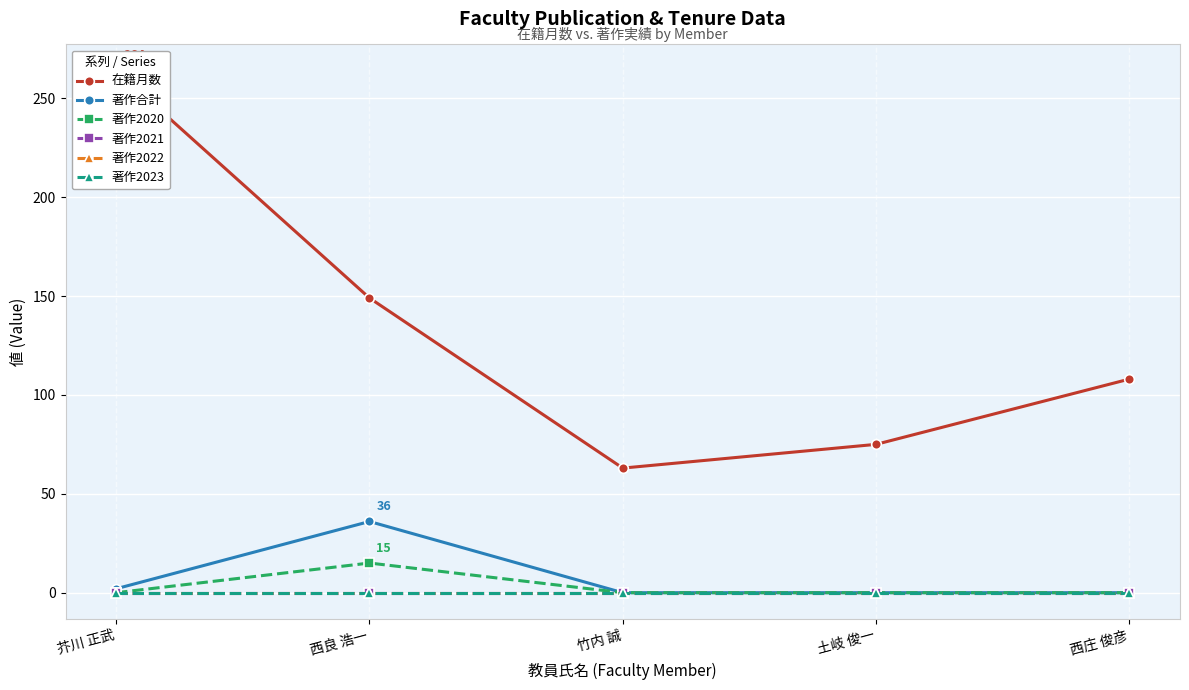

What is the greatest value displayed?

264